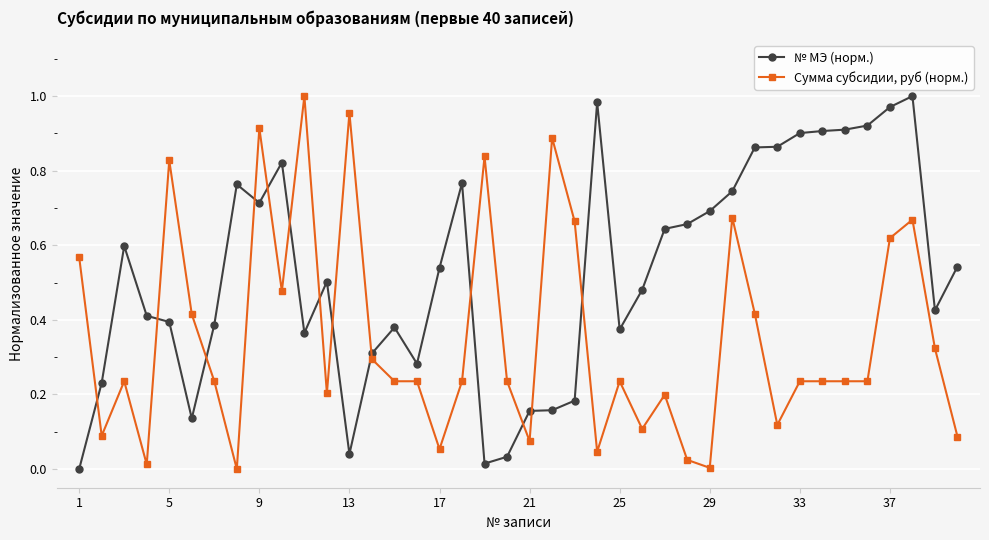

Which series has the largest total across all categories?

№ МЭ (норм.)